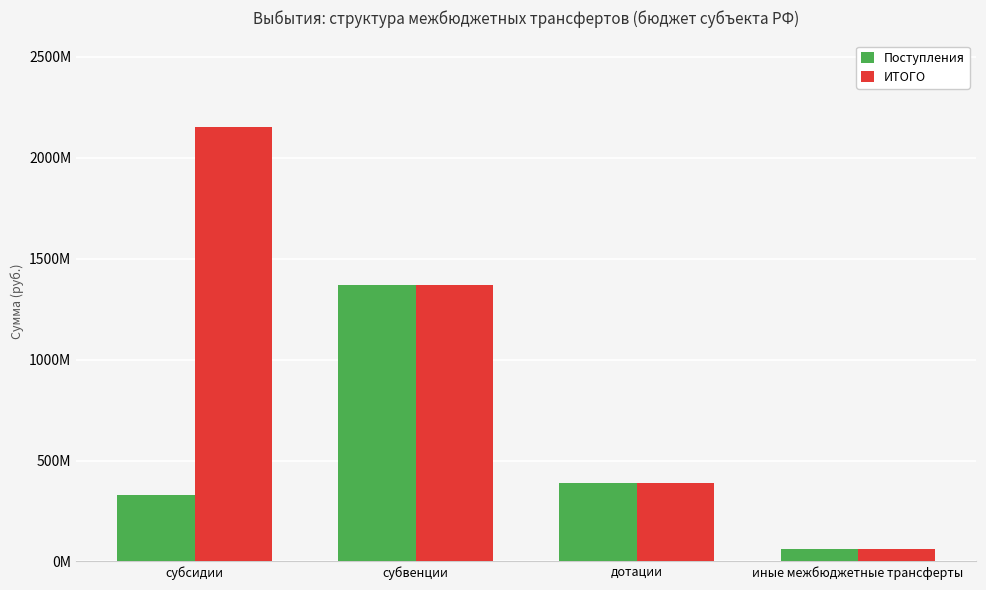

Rank the series by their average value, from highest to lowest.

ИТОГО, Поступления